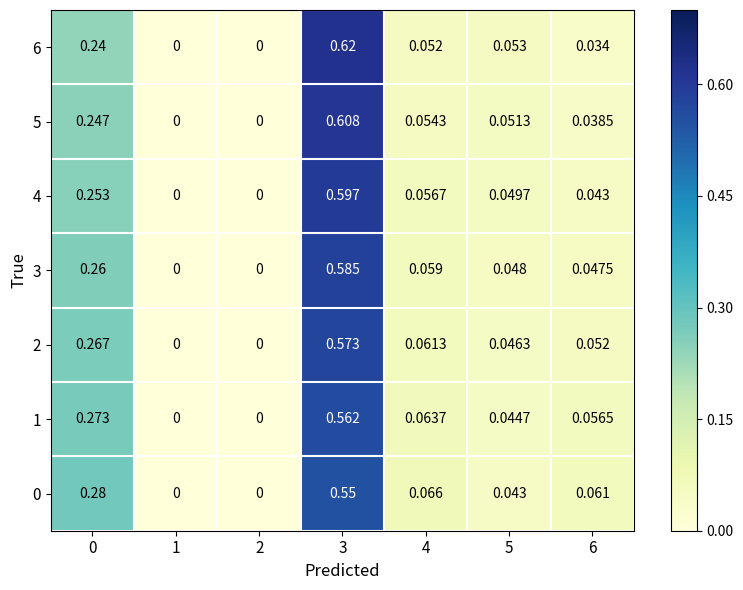

Is the value of 1 at 5 greater than the value of 2 at 6?

No